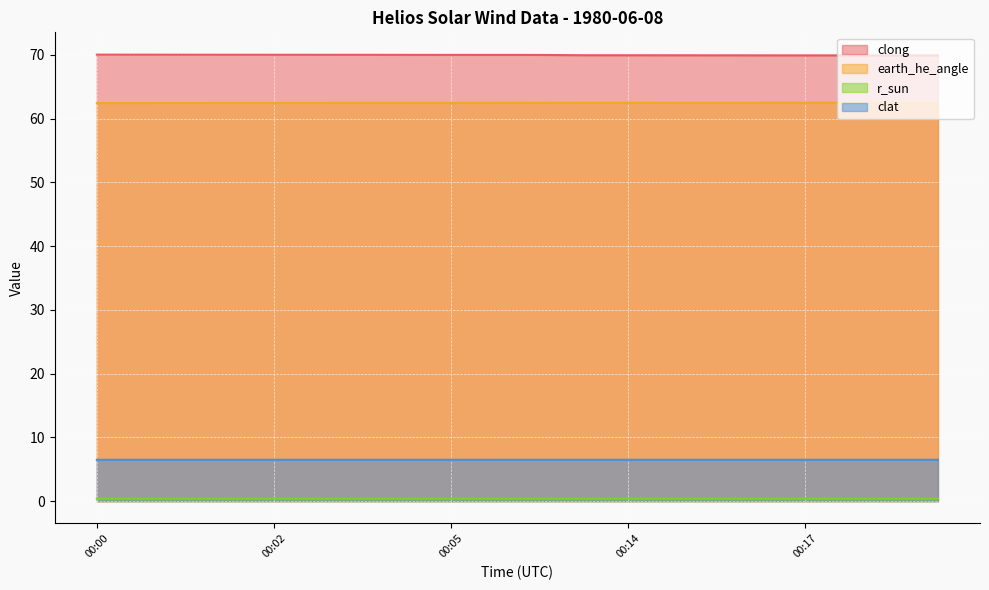

True or false: earth_he_angle and clat intersect in this chart.

False